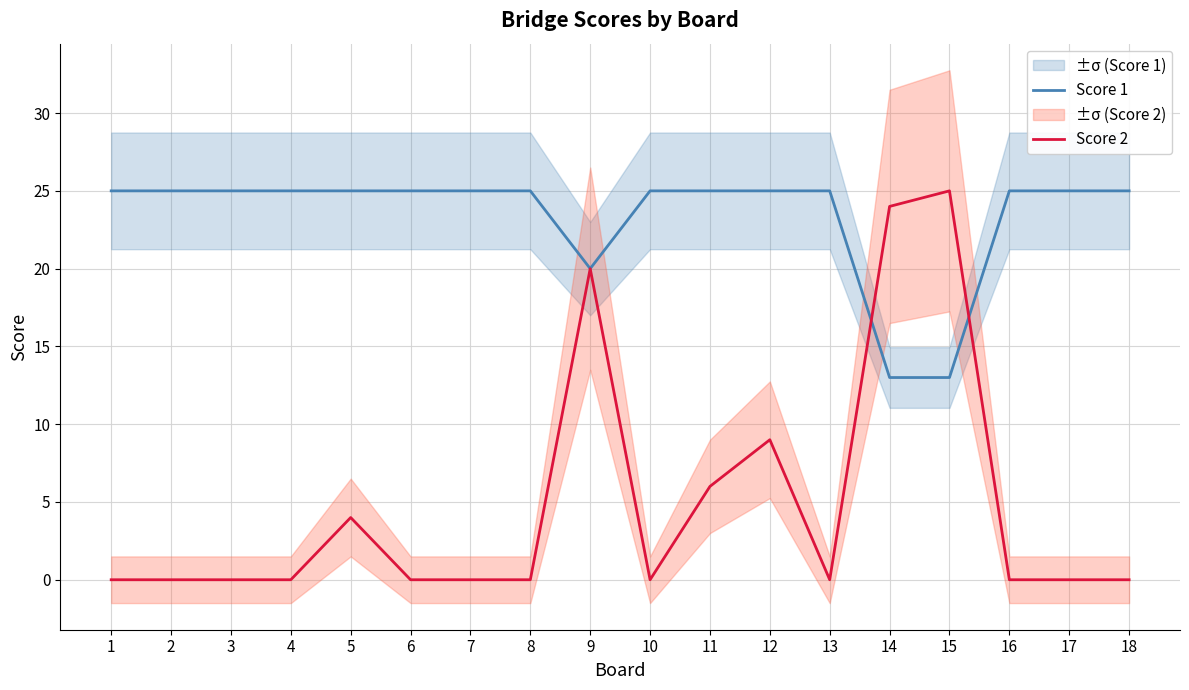

At which label does Score 2 reach its peak?

15